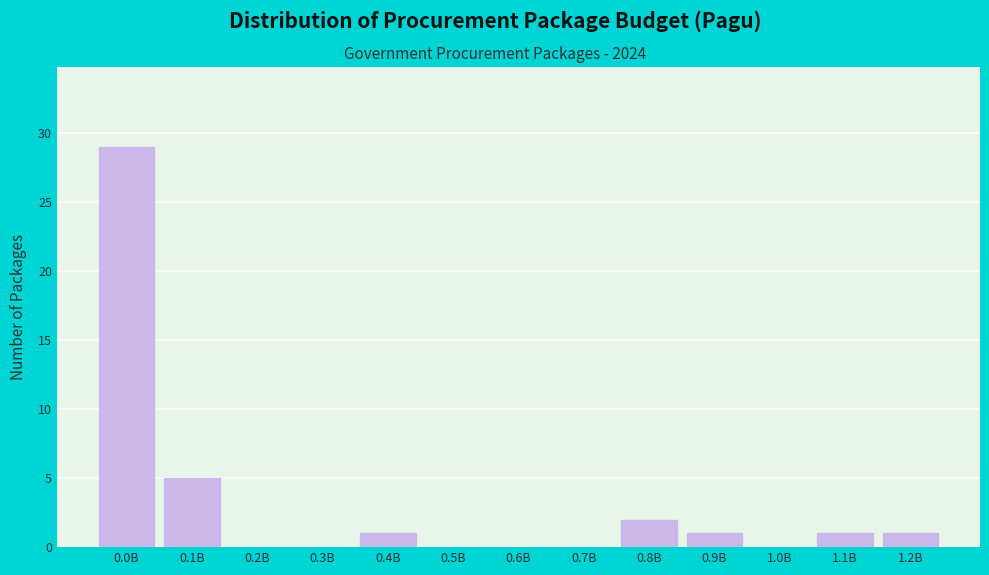

Reading right to left, extract all data points from this chart.

1.2B=1	1.1B=1	1.0B=0	0.9B=1	0.8B=2	0.7B=0	0.6B=0	0.5B=0	0.4B=1	0.3B=0	0.2B=0	0.1B=5	0.0B=29